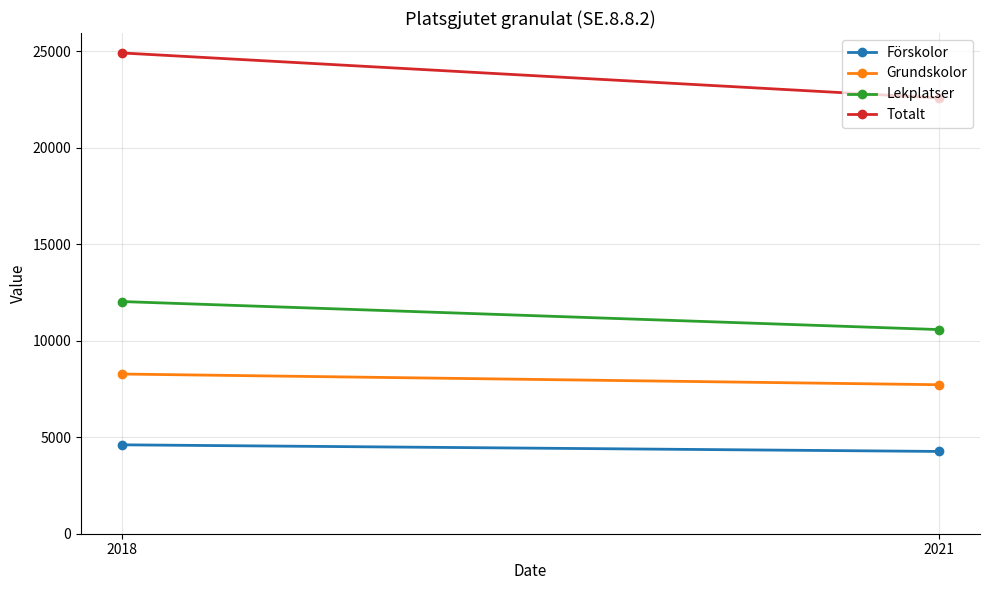

What is the value of the Totalt point at the 2nd from the left?

22579